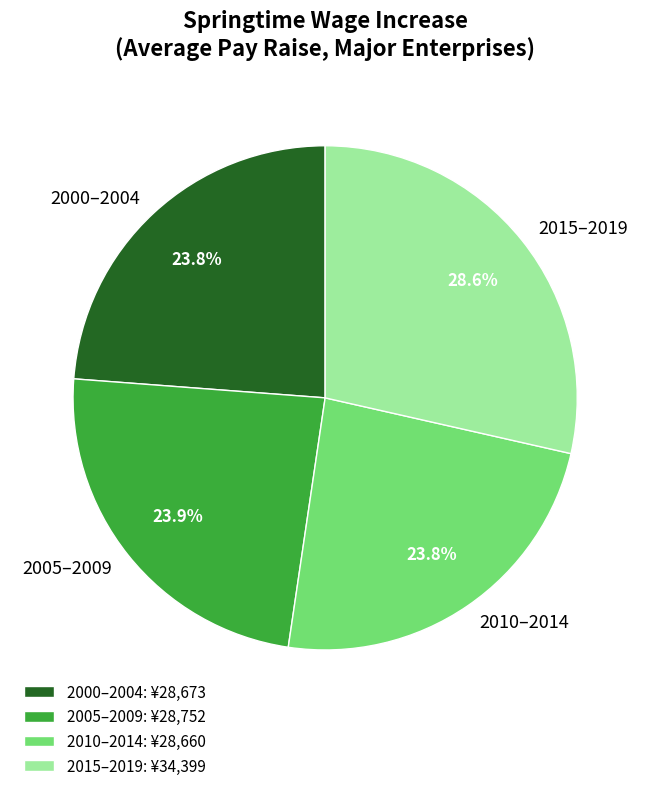

Does any single category account for the majority?

No